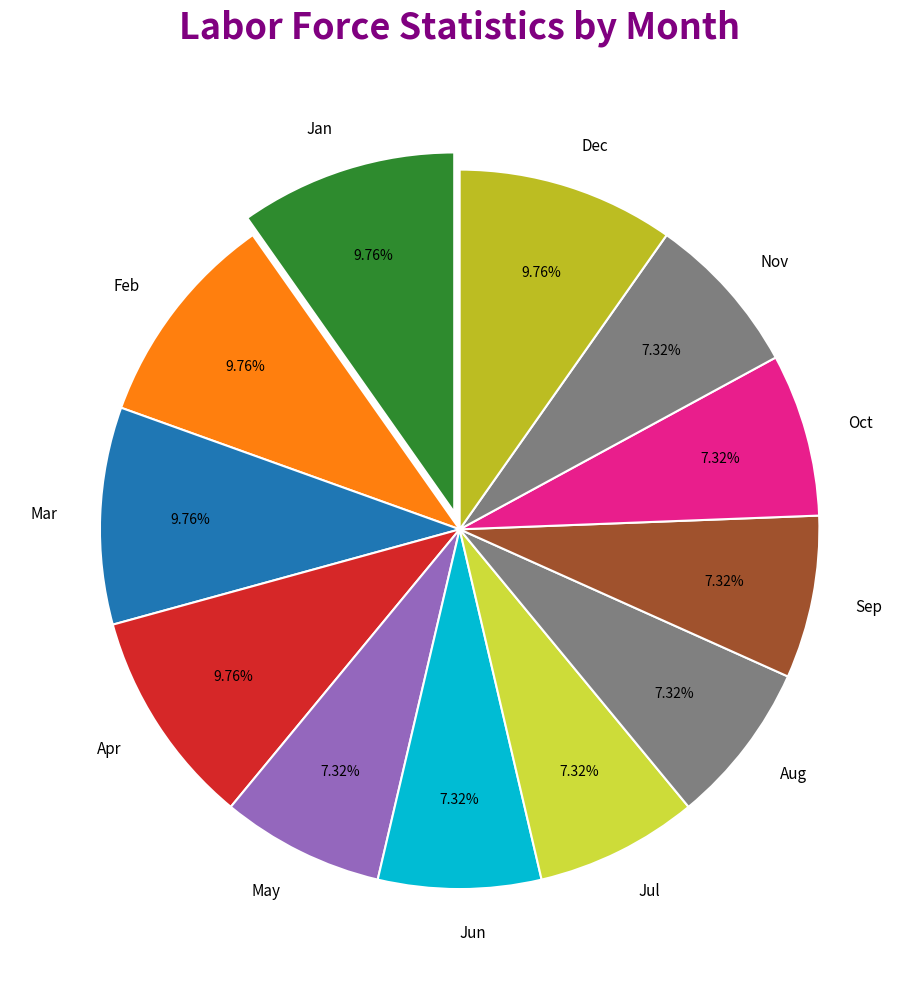

To the nearest percent, what is the combined percentage of Apr and Feb?

20%